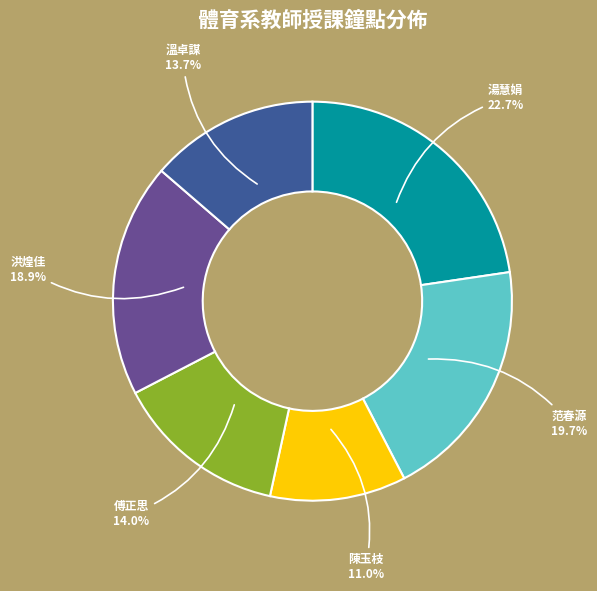

Between 范春源 and 傅正思, which is larger?

范春源